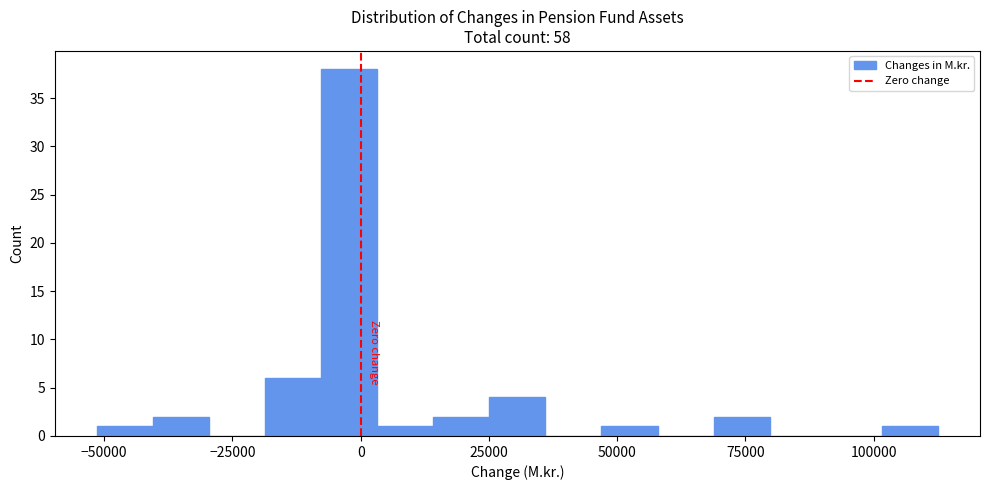

Read against the x-axis, roughly where is the centre of the tallest bar?

0